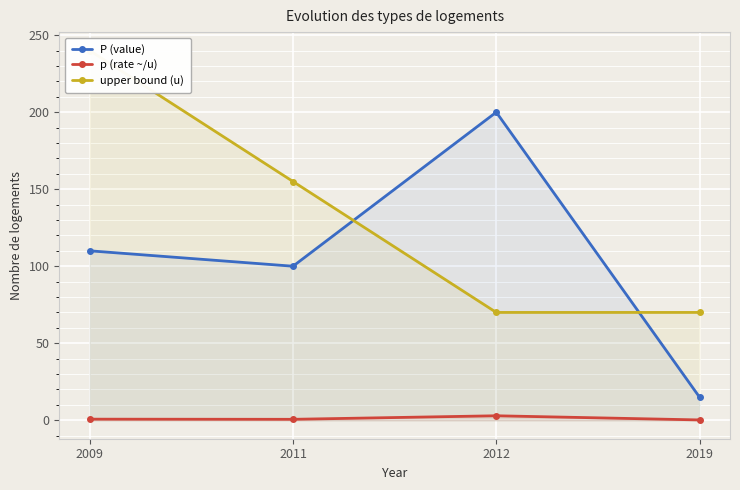

What is the average value of the p (rate ~/u) series?

1.1